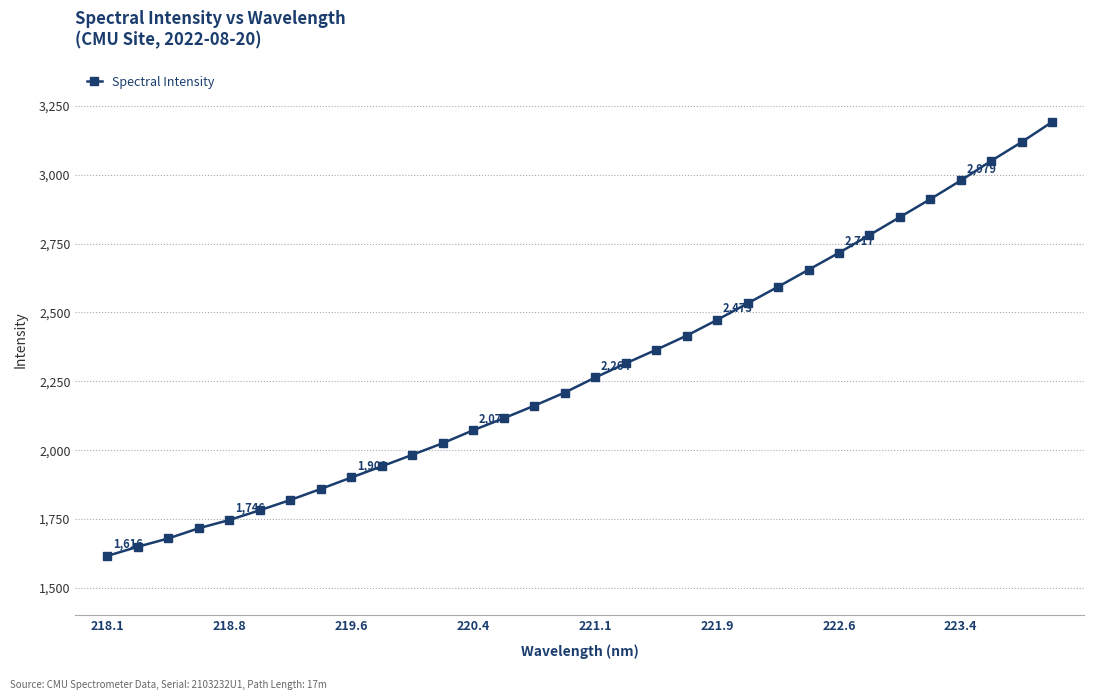

What is the maximum value shown in the chart?

3191.7